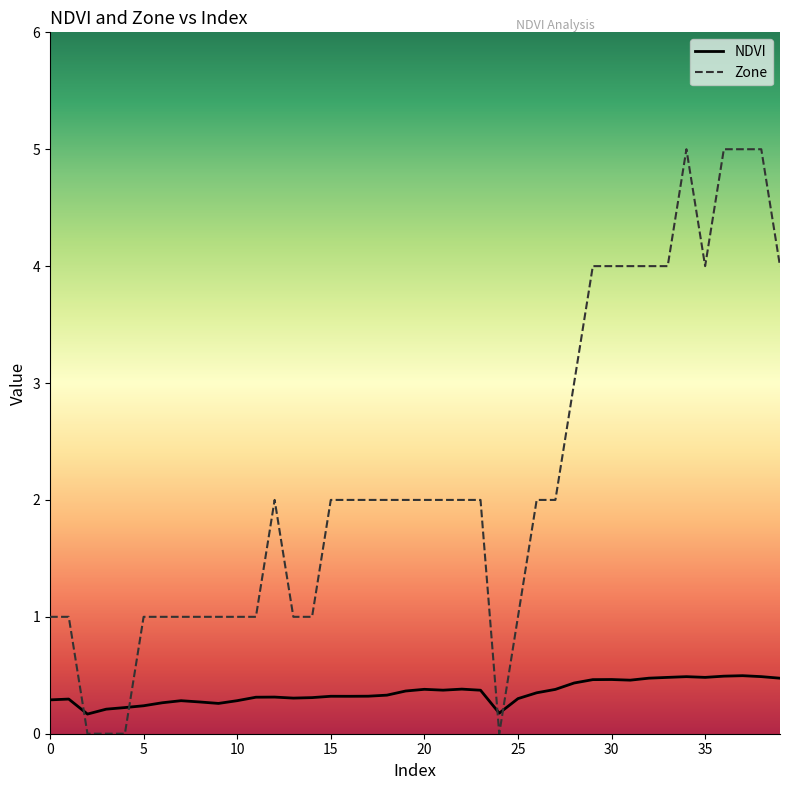

Rank the series by their average value, from lowest to highest.

NDVI, Zone